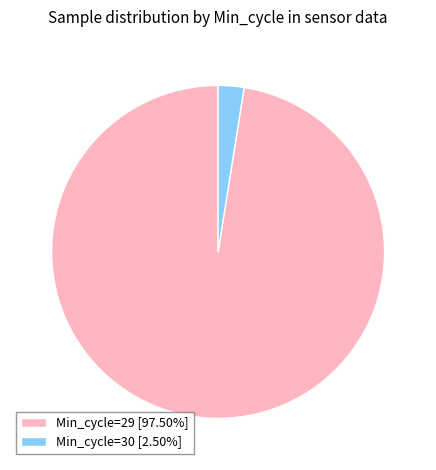

How many segments does this pie chart have?

2